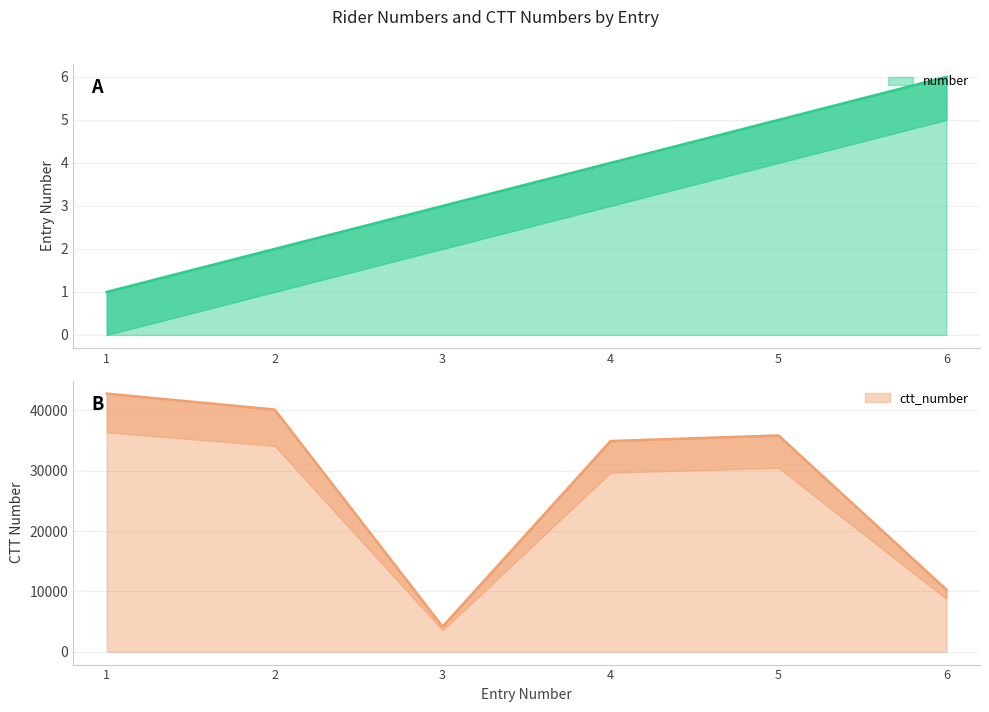

True or false: ctt_number has more than 0 points higher than both neighbors.

True